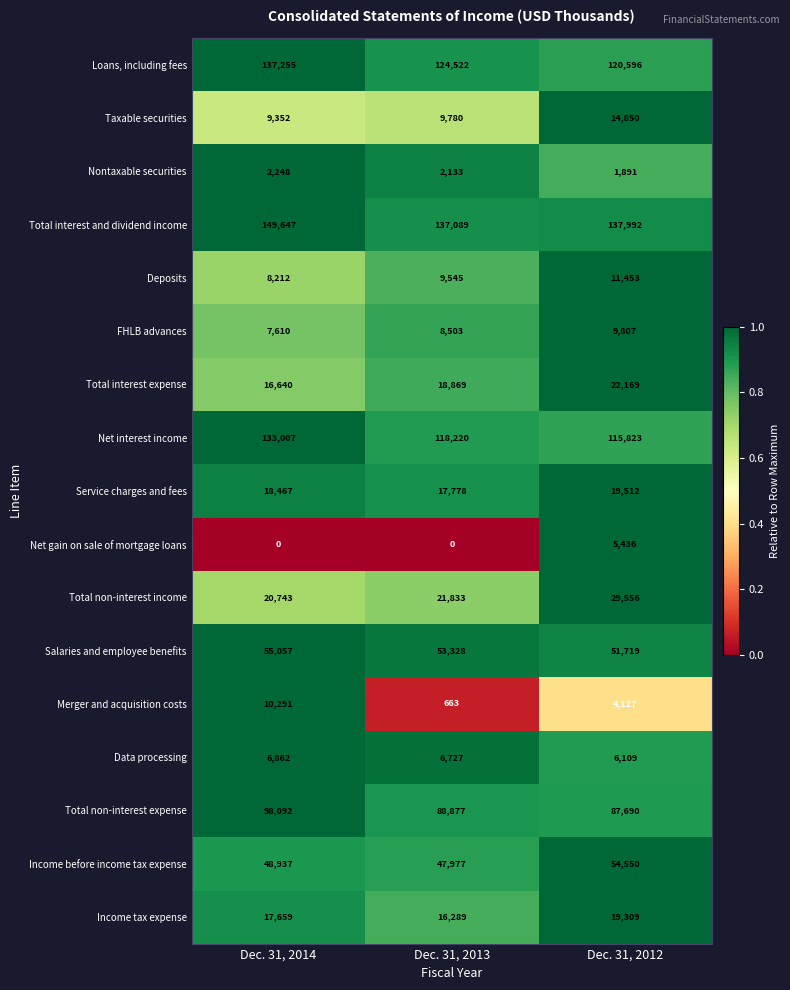

Which series has the largest range (max minus min)?

Net interest income